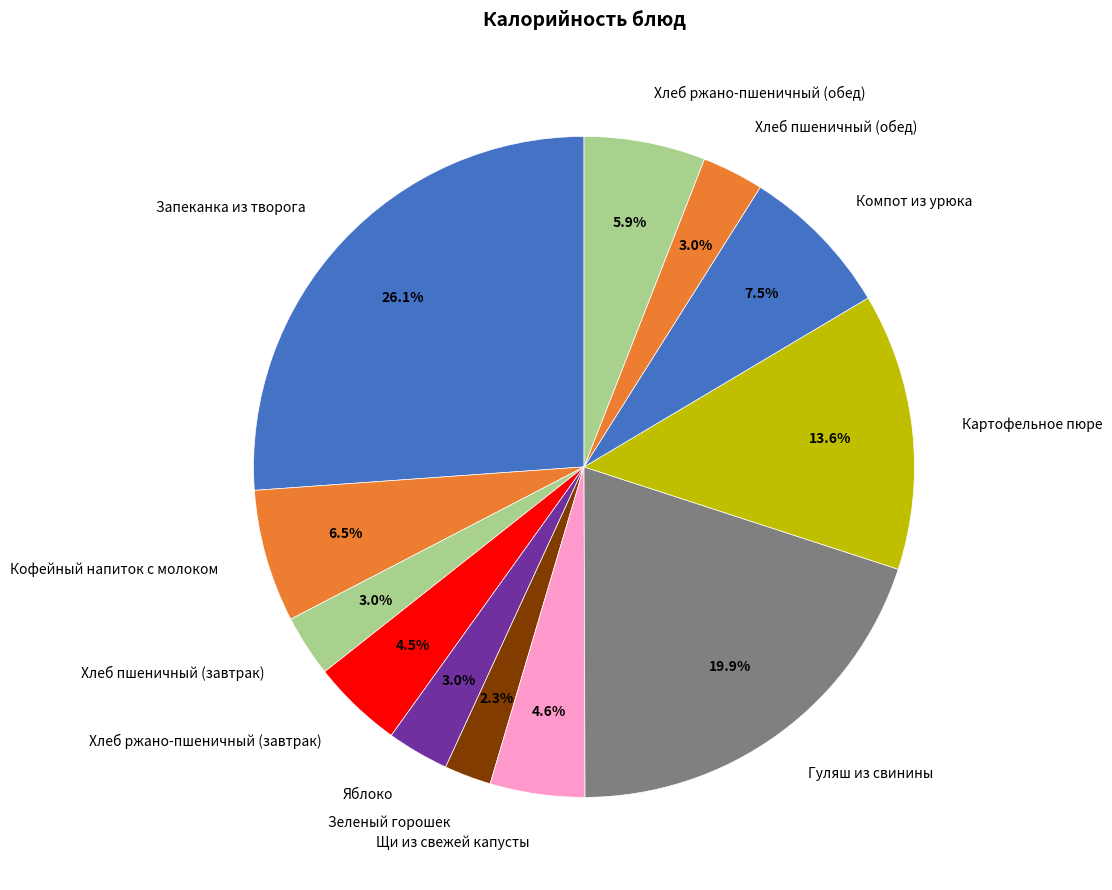

Does Гуляш из свинины account for over 50% of the chart?

No